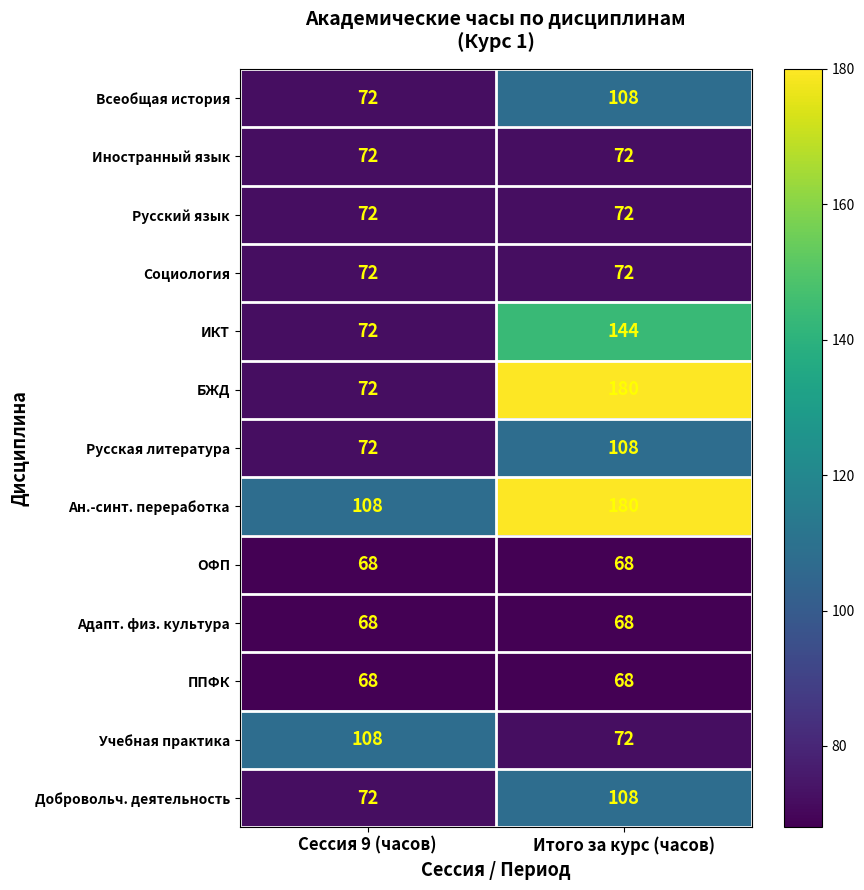

Which category has the highest value in the Учебная практика series?

Сессия 9 (часов)